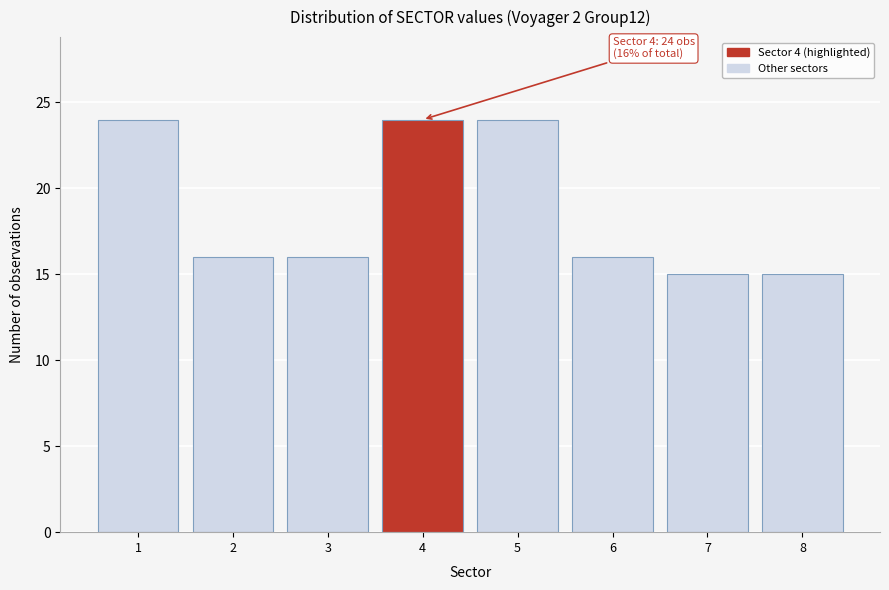

Reading left to right, transcribe all the data shown in this chart.

1=24	2=16	3=16	4=24	5=24	6=16	7=15	8=15